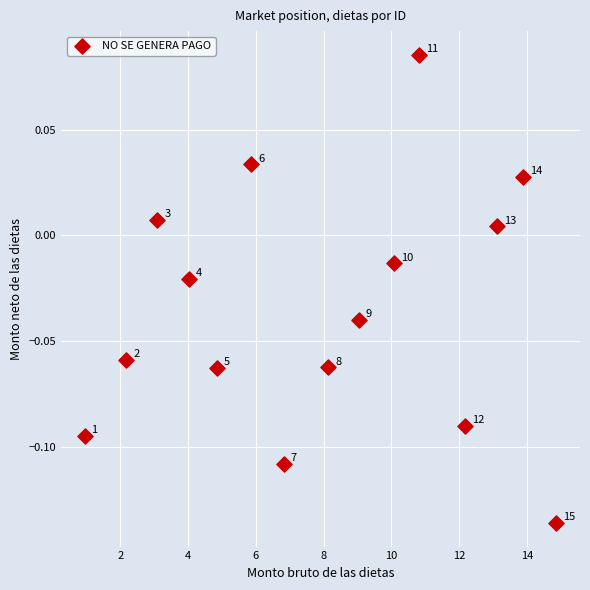

What is the range of X values (max minus min)?

13.9